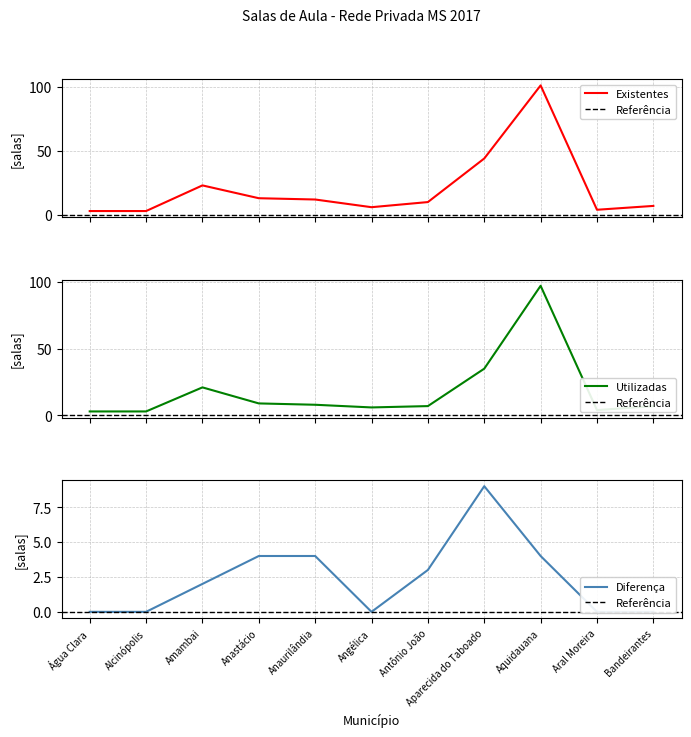

What is the highest value of the Existentes series?

101